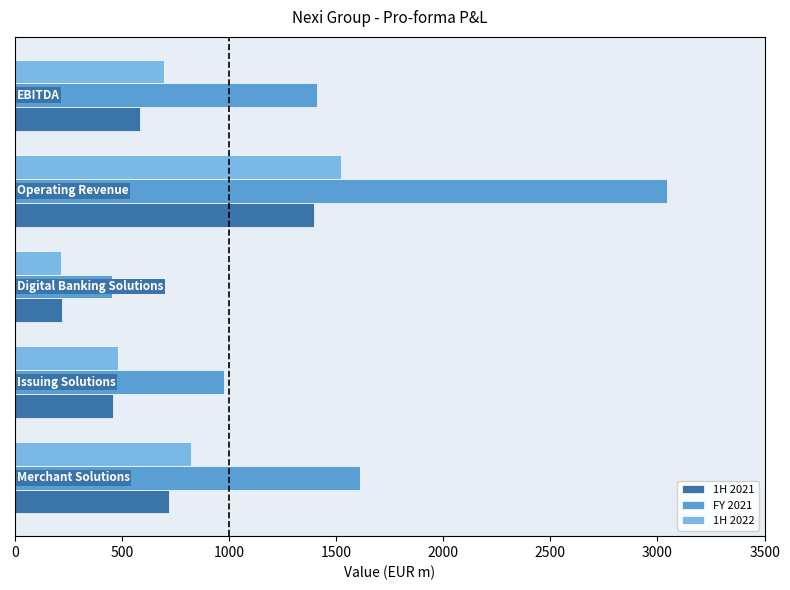

How many data points in 1H 2021 are above 582?

3